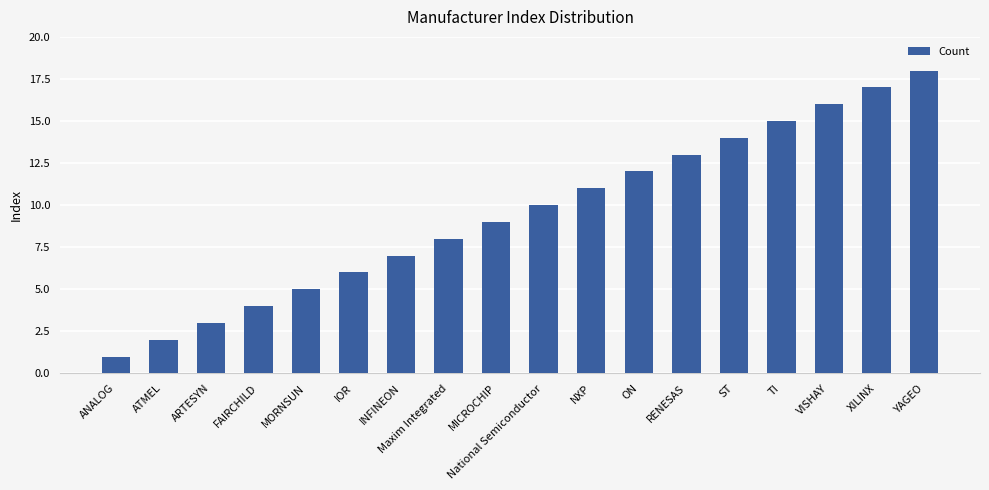

What is the maximum value shown in the chart?

18